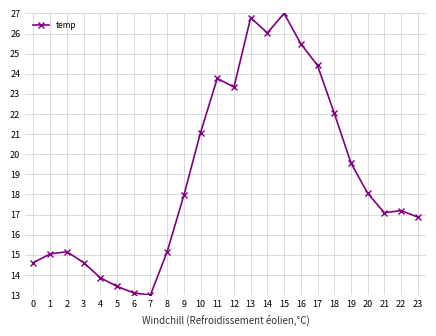

What is the ratio of the value at 2 to the value at 23?

0.9